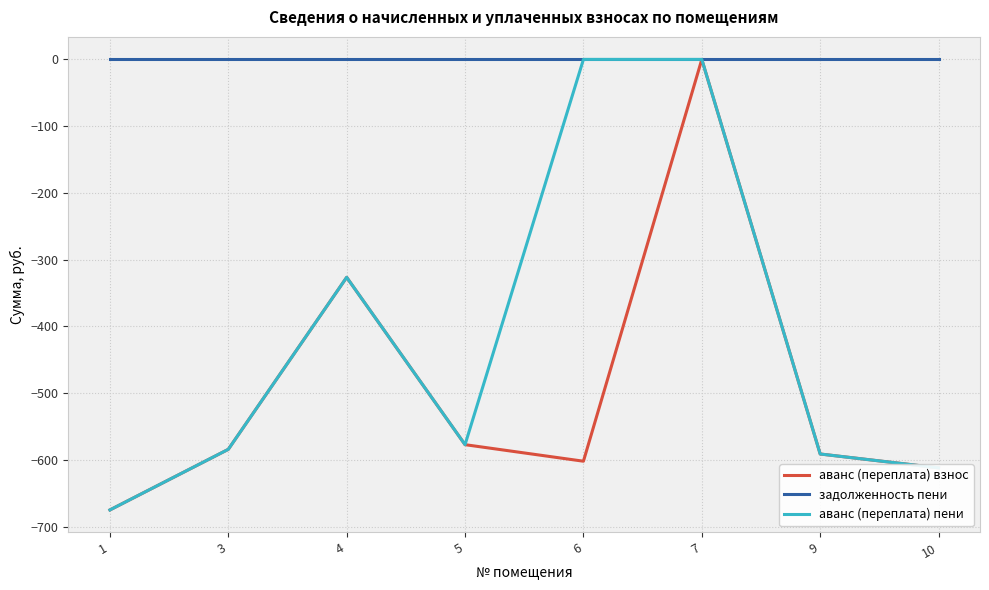

At which category is the sum across all series the highest?

7